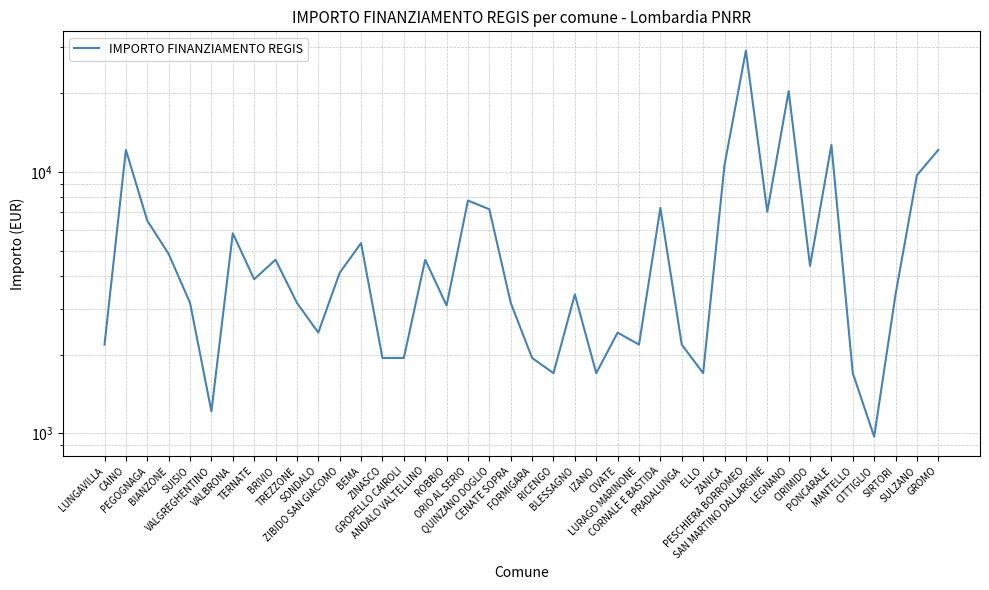

At which label does the data first exceed 3888?

CAINO